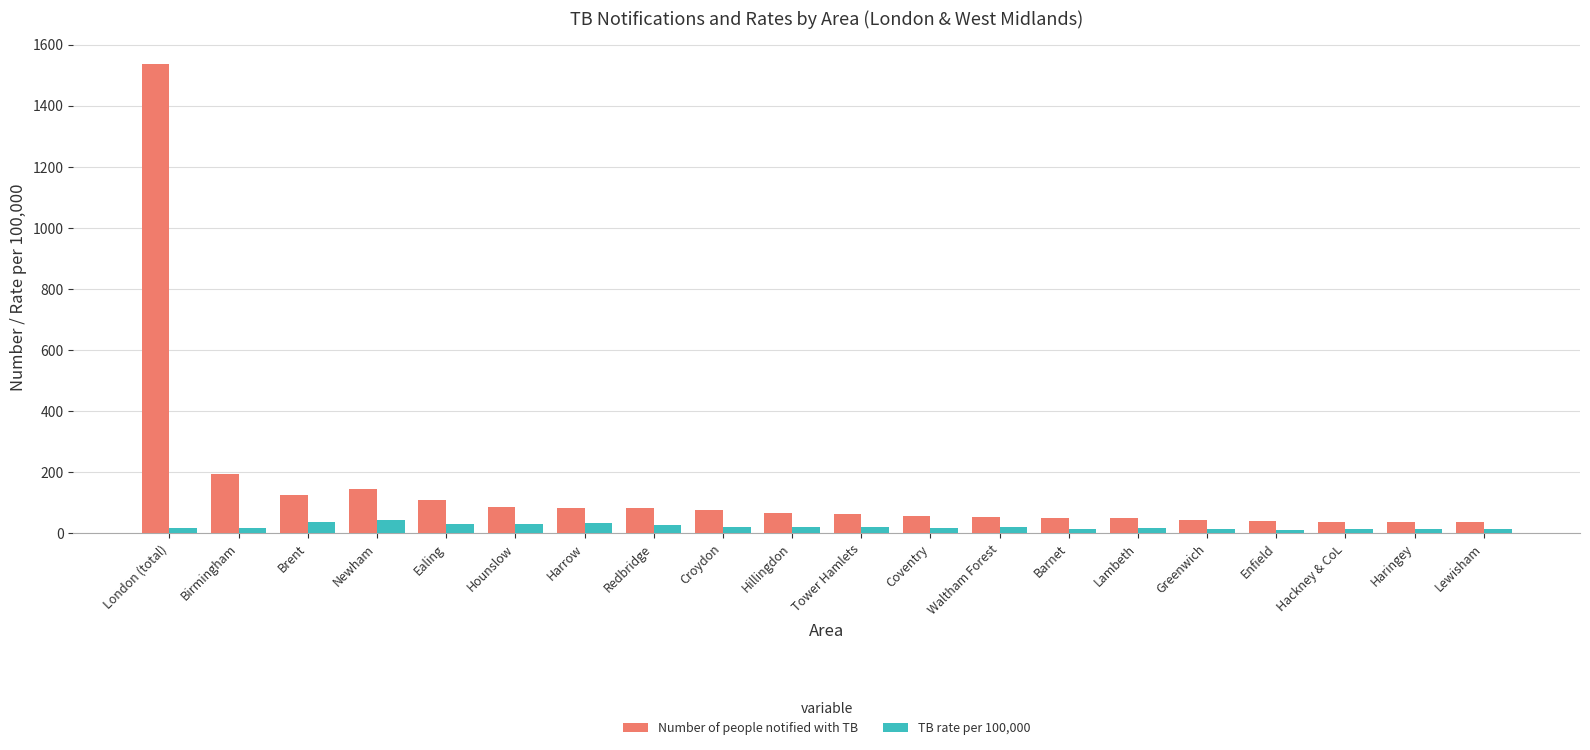

List the series in order of their peak value, lowest first.

TB rate per 100,000, Number of people notified with TB